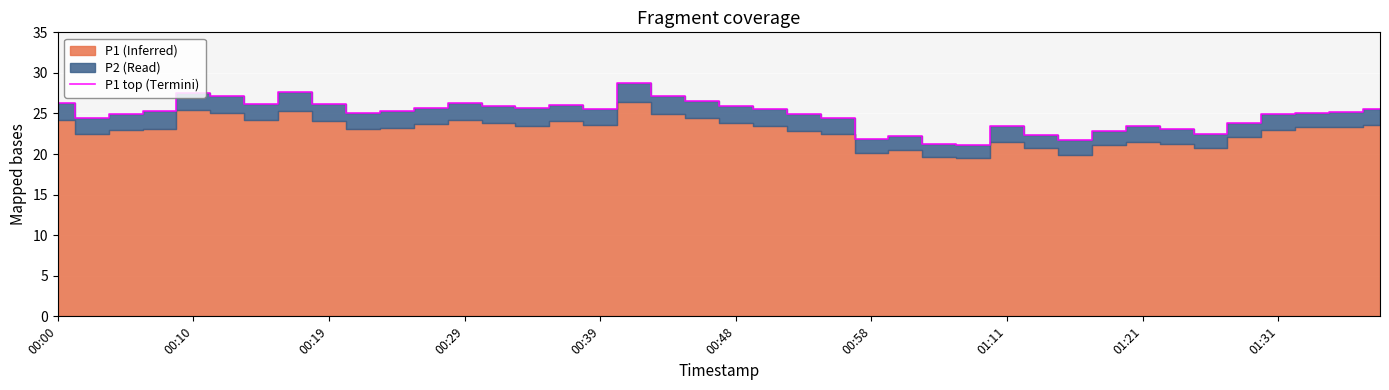

How many points are higher than both their immediate neighbors (excluding endpoints)?

8